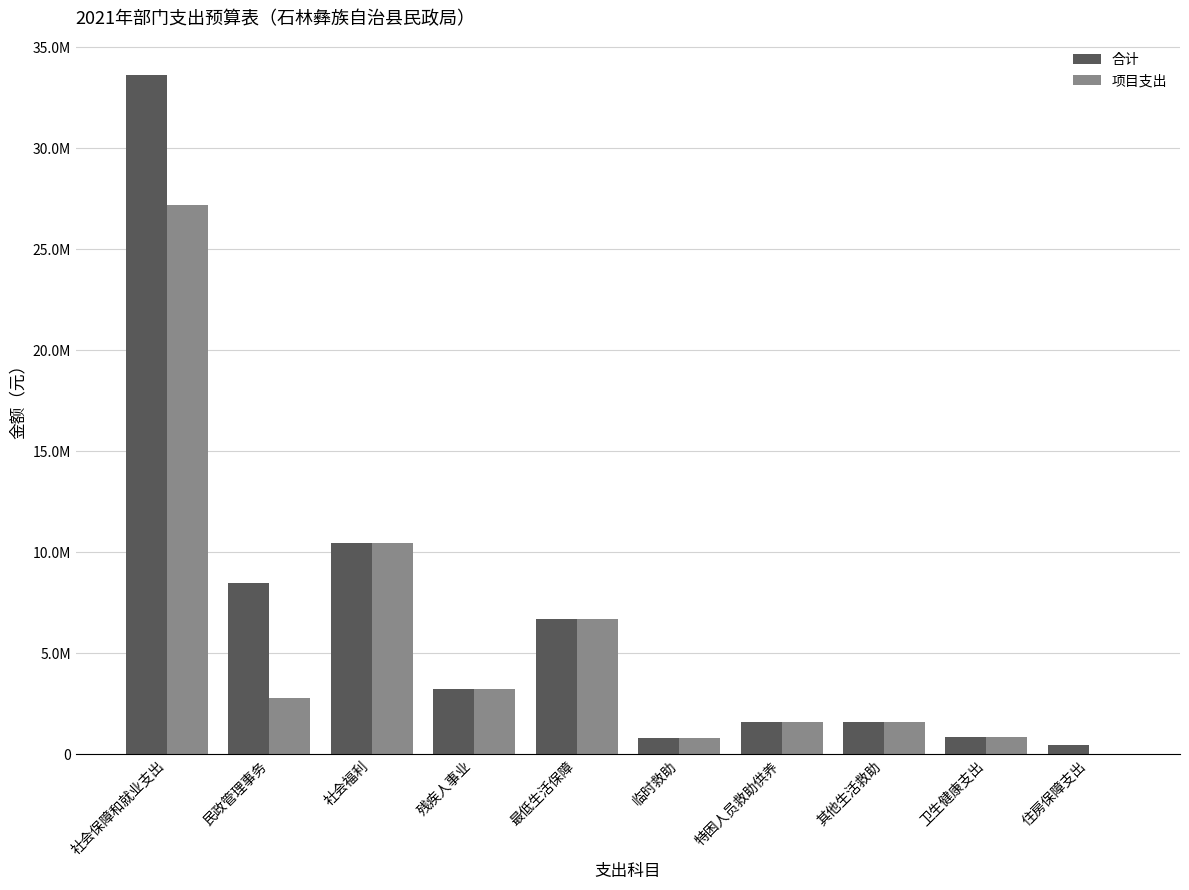

What is the label of the 5th bar from the right?

临时救助